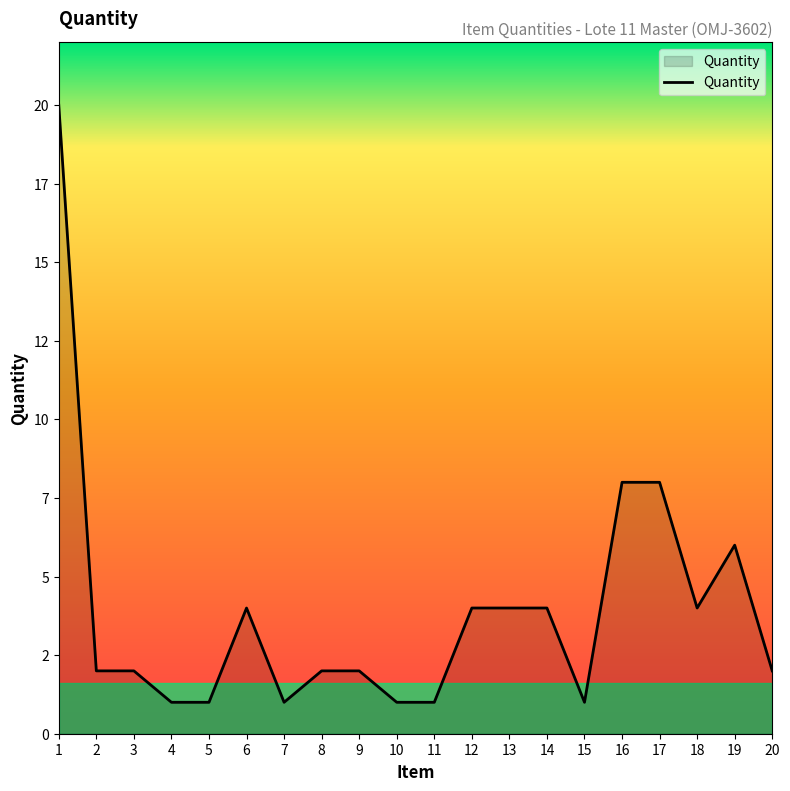

Which label corresponds to the smallest value in the chart?

4